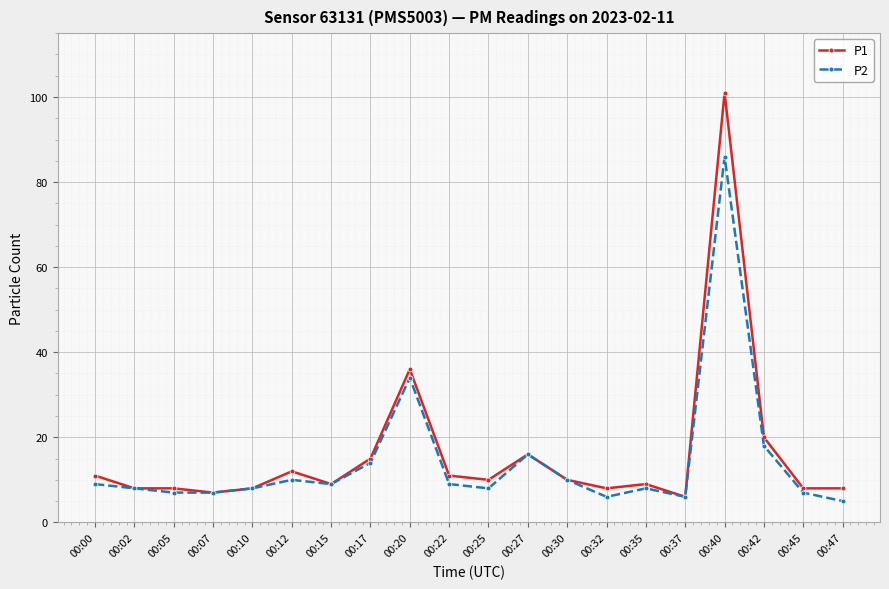

Which series has the widest spread of values?

P1